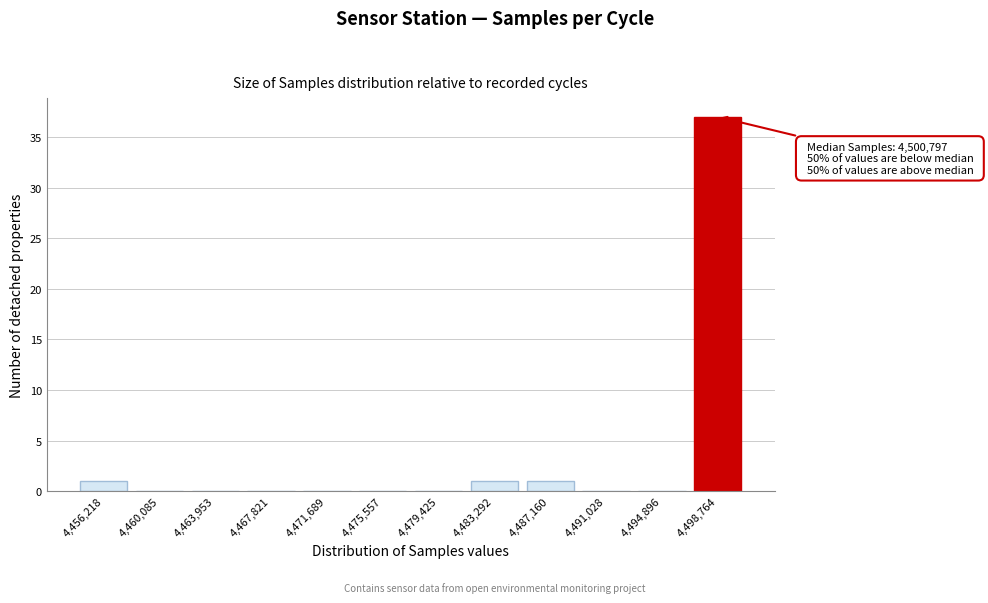

Reading left to right, what are all the values shown in this chart?

4,456,218=1	4,460,085=0	4,463,953=0	4,467,821=0	4,471,689=0	4,475,557=0	4,479,425=0	4,483,292=1	4,487,160=1	4,491,028=0	4,494,896=0	4,498,764=37